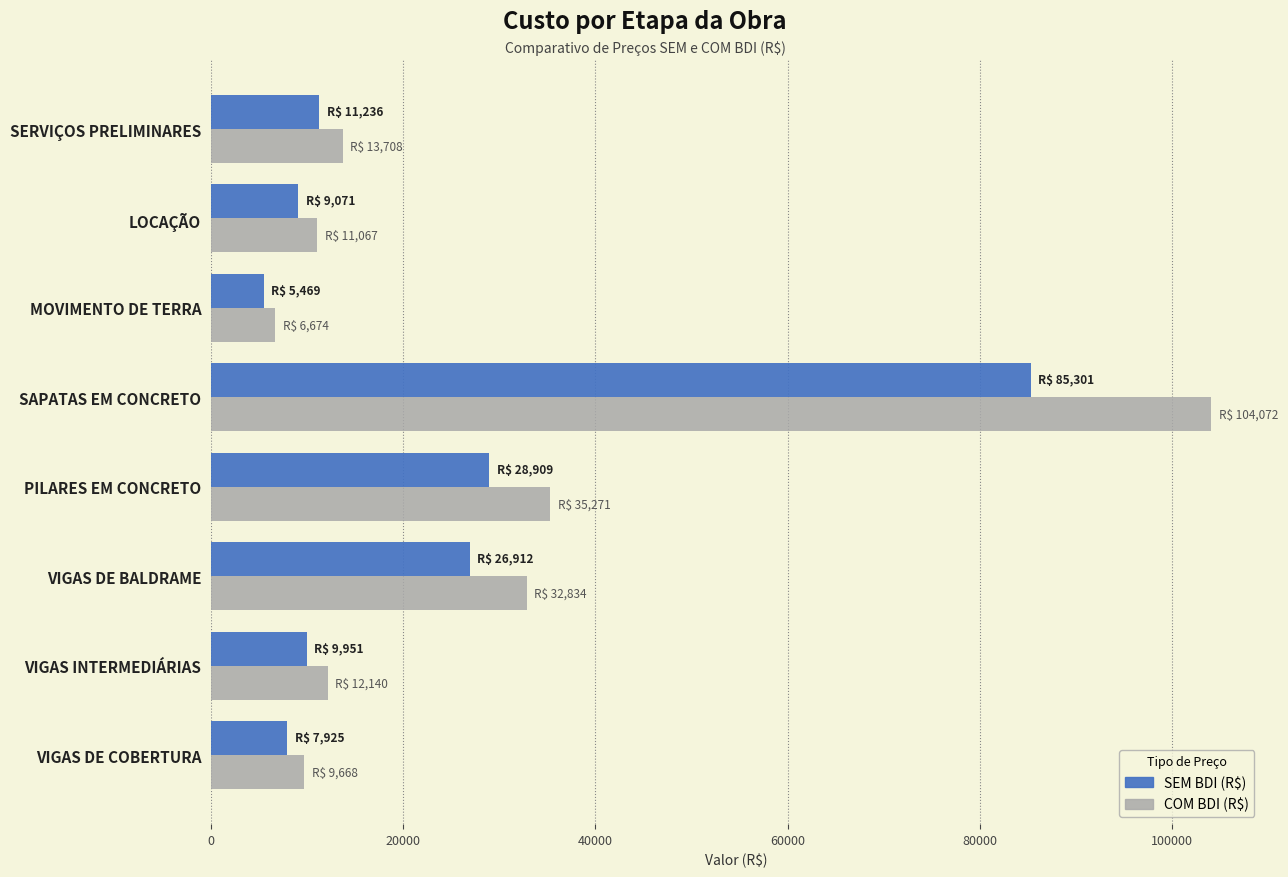

Read the SEM BDI (R$) value at PILARES EM CONCRETO.

28909.4